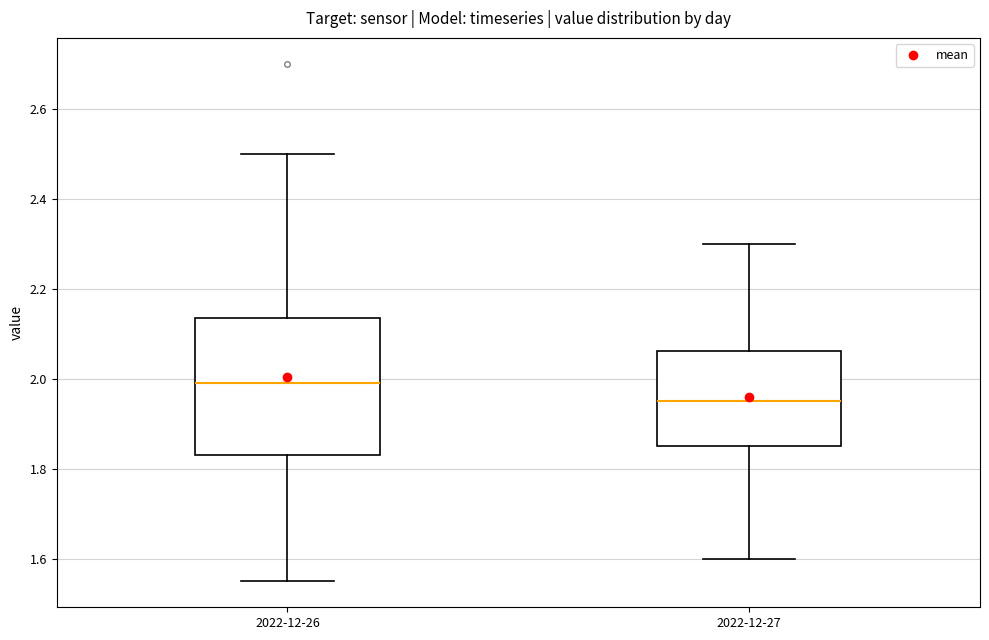

Which box's median line is the highest?

2022-12-26